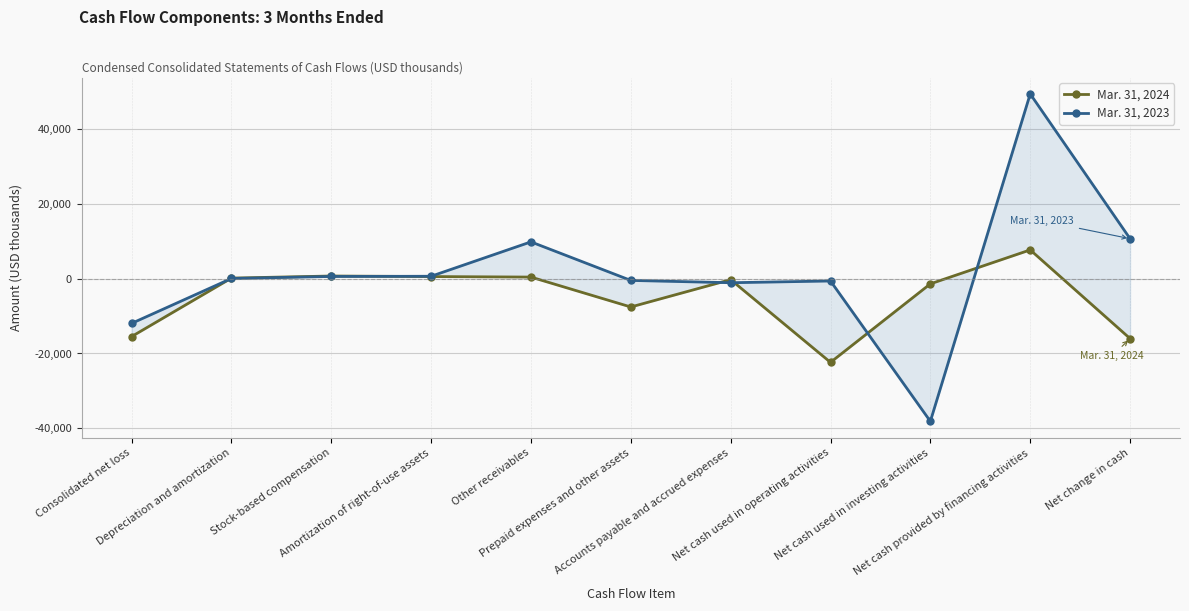

Rank the series by their maximum value, from lowest to highest.

Mar. 31, 2024, Mar. 31, 2023